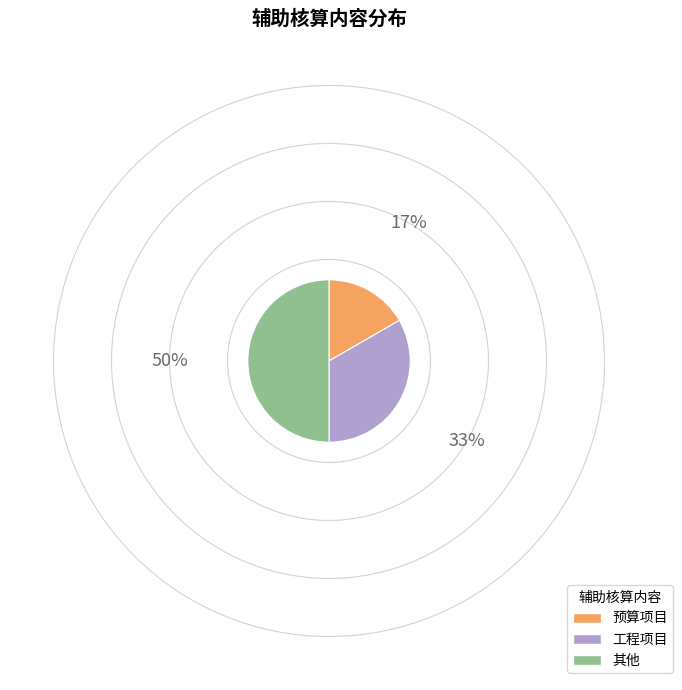

Which category has the biggest portion of the pie?

其他